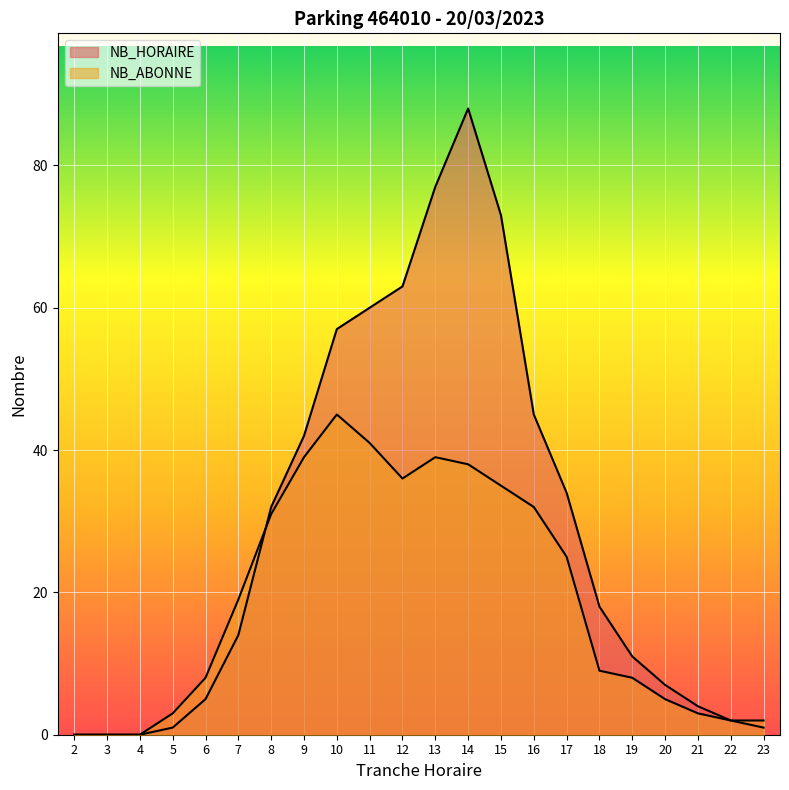

True or false: NB_HORAIRE has more than 2 points higher than both neighbors.

False